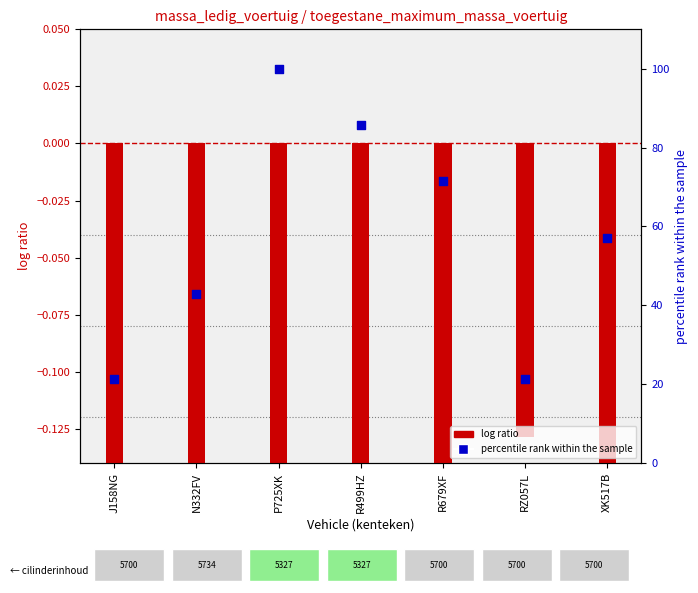

What are all the series names shown in the legend?

log ratio, percentile rank within the sample